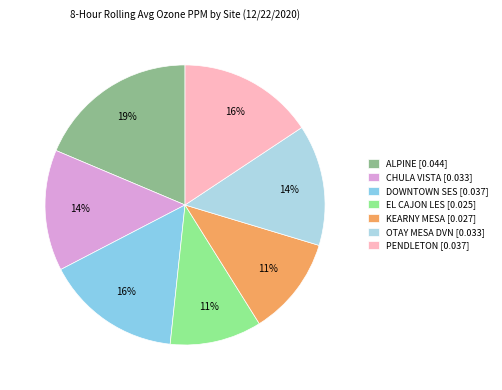

How many slices are in this pie chart?

7